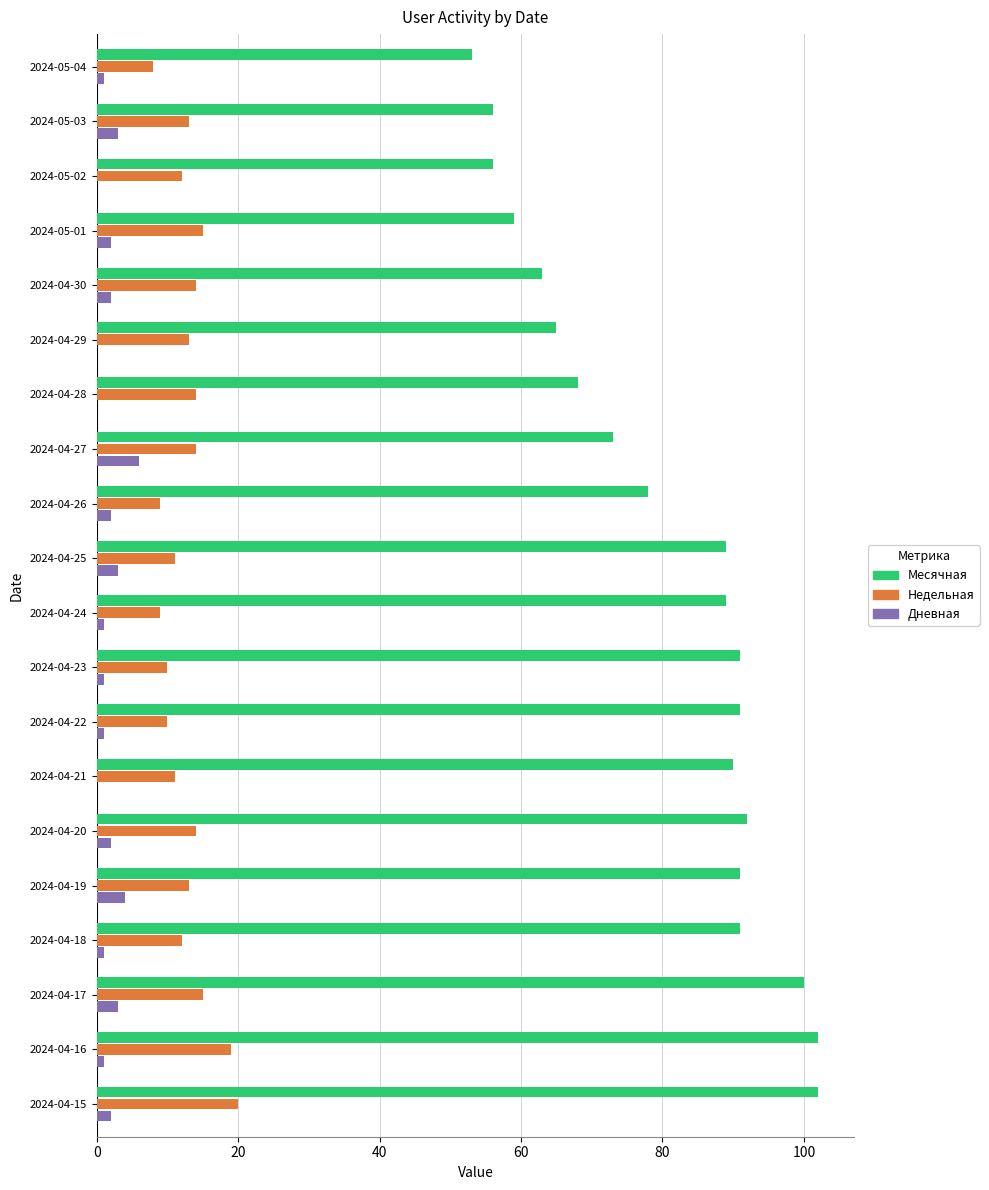

Is it true that Месячная equals 89 at 2024-04-25?

True